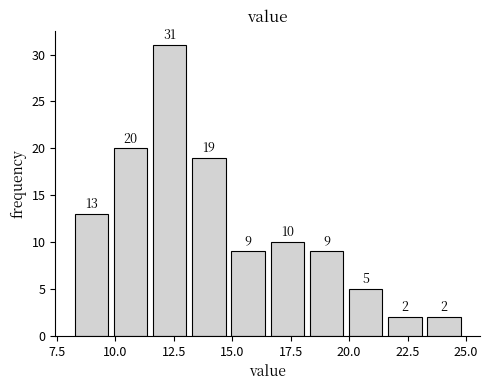

Read against the x-axis, roughly where is the centre of the tallest bar?

12.5